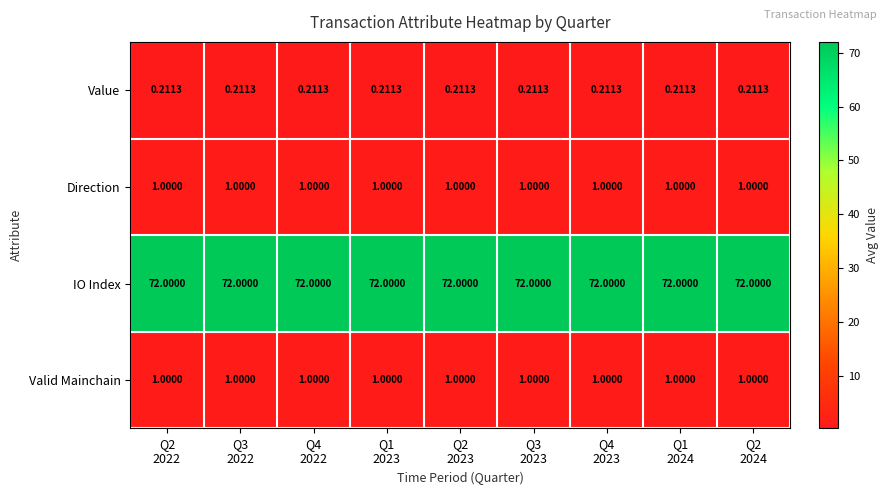

Which series has the largest total across all categories?

IO Index